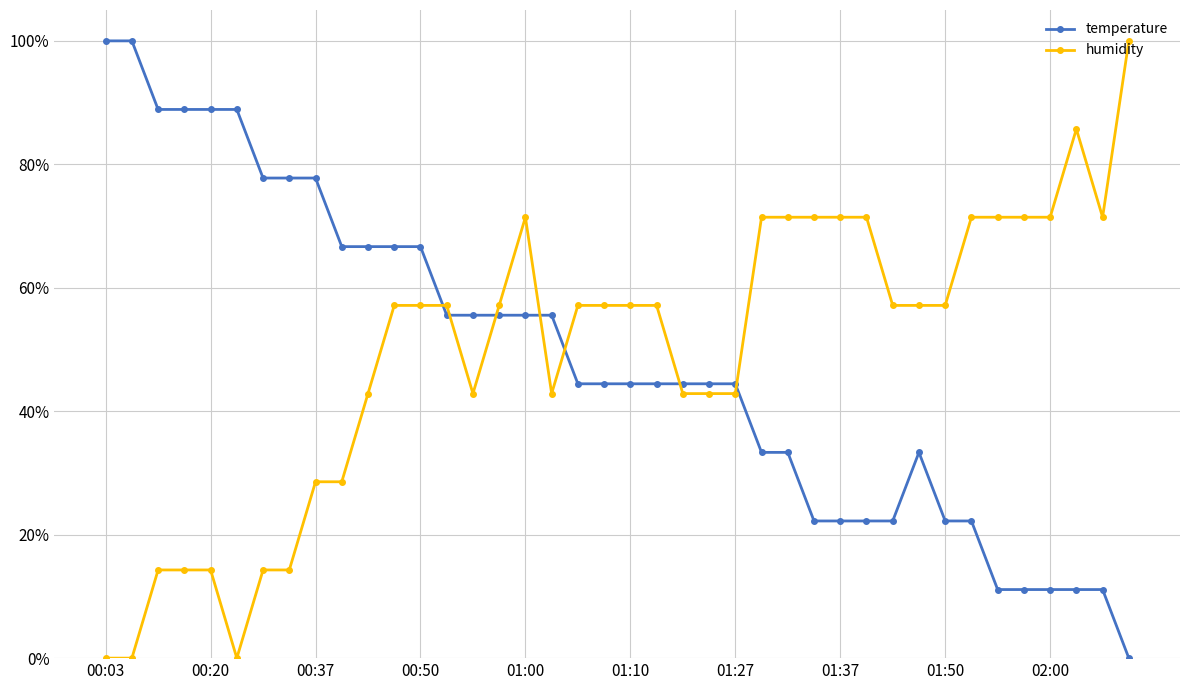

What are all the series names shown in the legend?

temperature, humidity